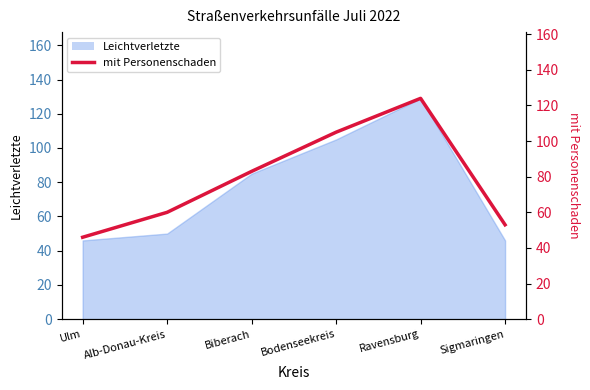

True or false: there are more than 0 points higher than both neighbors.

True